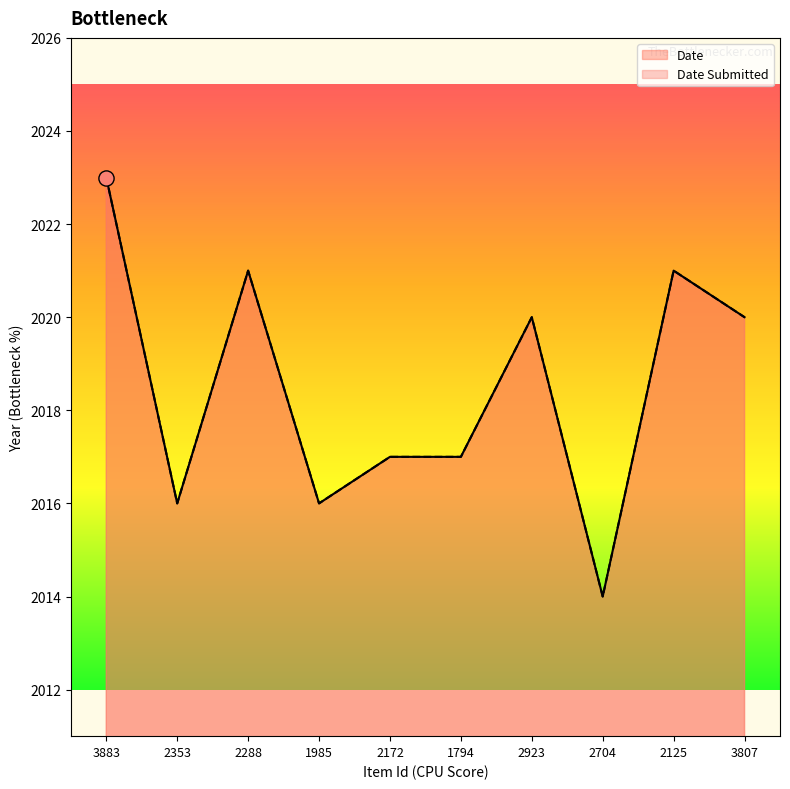

What are all the series names shown in the legend?

Date Submitted, Date